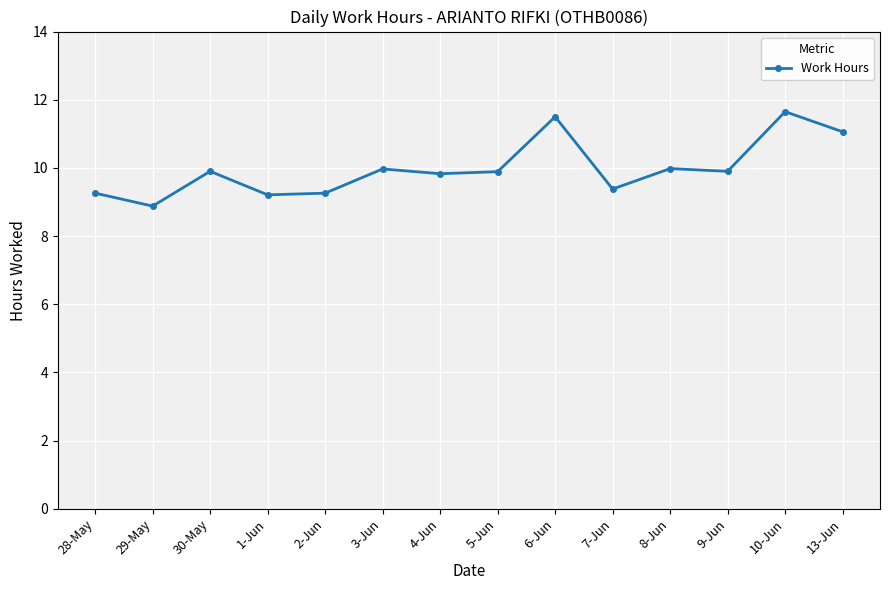

Which has a higher value, 3-Jun or 7-Jun?

3-Jun